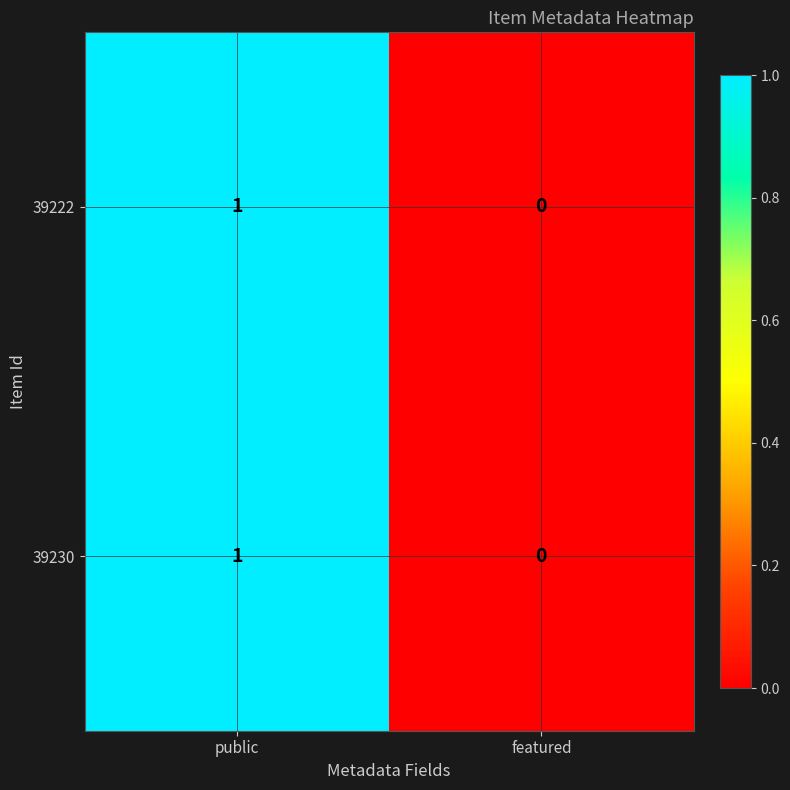

Reading left to right, transcribe all the data shown in this chart.

39222: 1	0
39230: 1	0